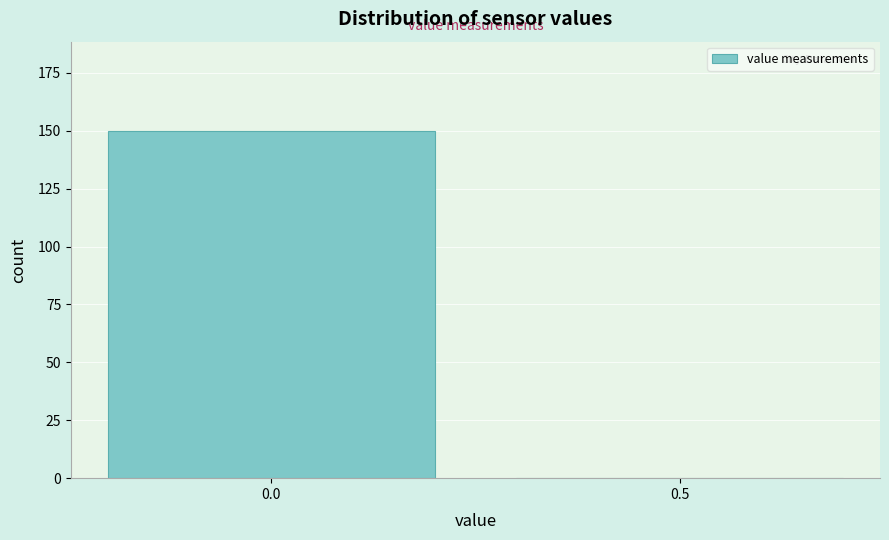

Reading left to right, list all the values displayed in this chart.

0.0=150	0.5=0